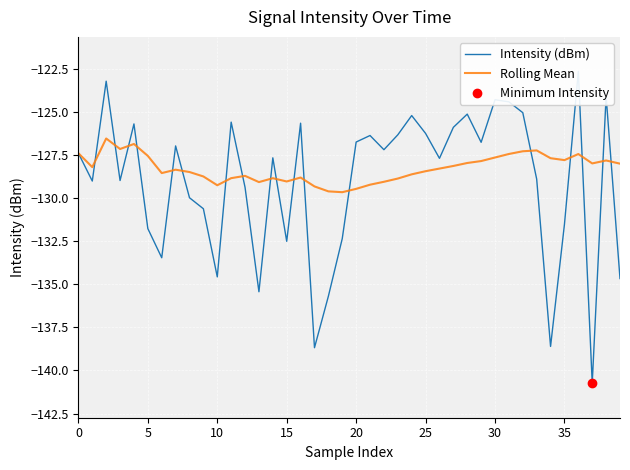

After their last crossing, which series has the higher values: Intensity (dBm) or Rolling Mean?

Rolling Mean